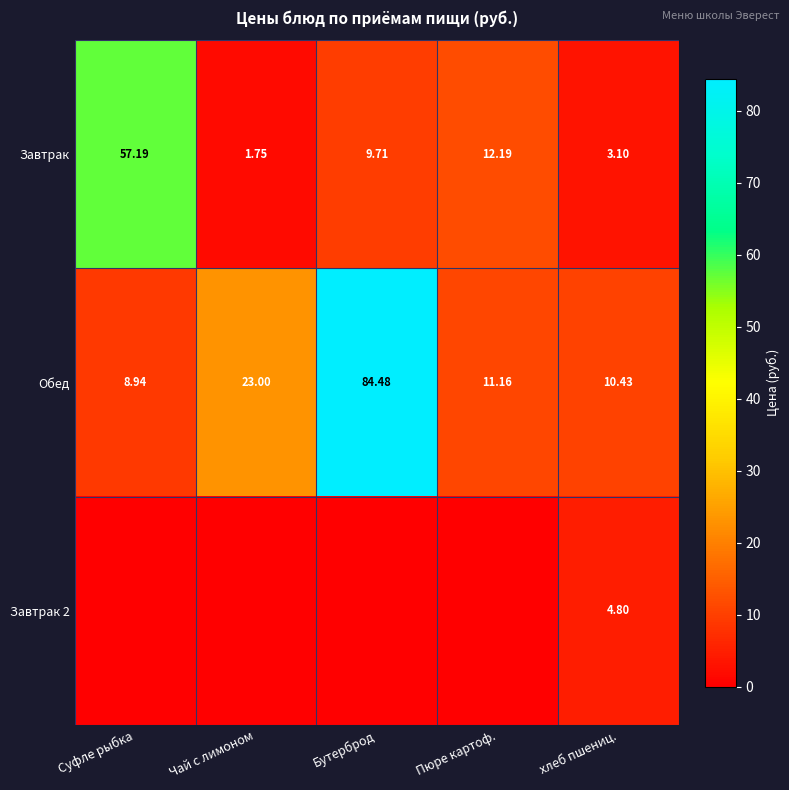

List the labels in order of Обед value, smallest first.

Суфле рыбка, хлеб пшениц., Пюре картоф., Чай с лимоном, Бутерброд